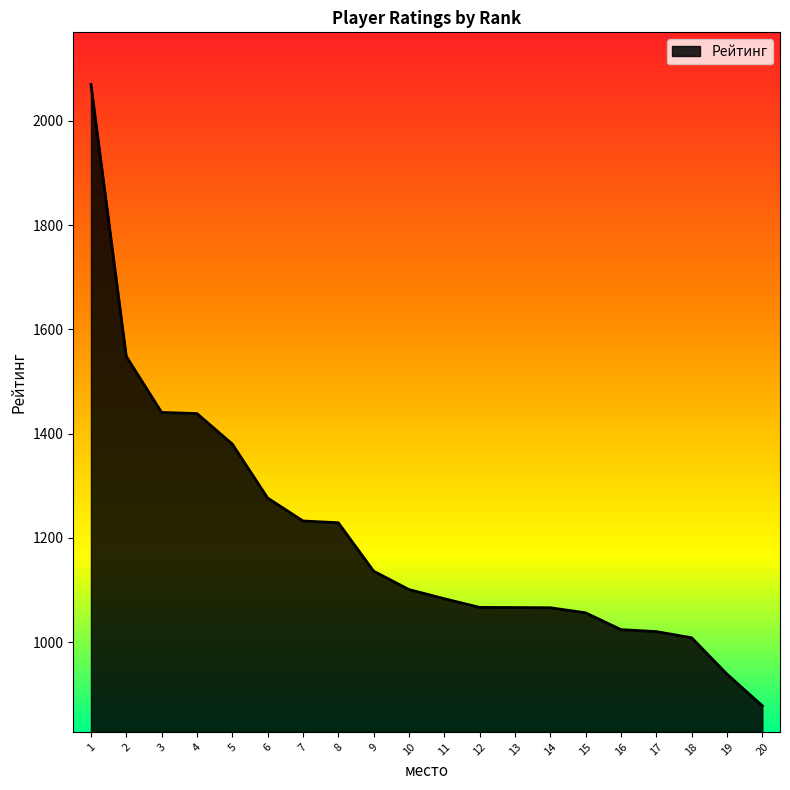

Read the value at 9.

1136.2